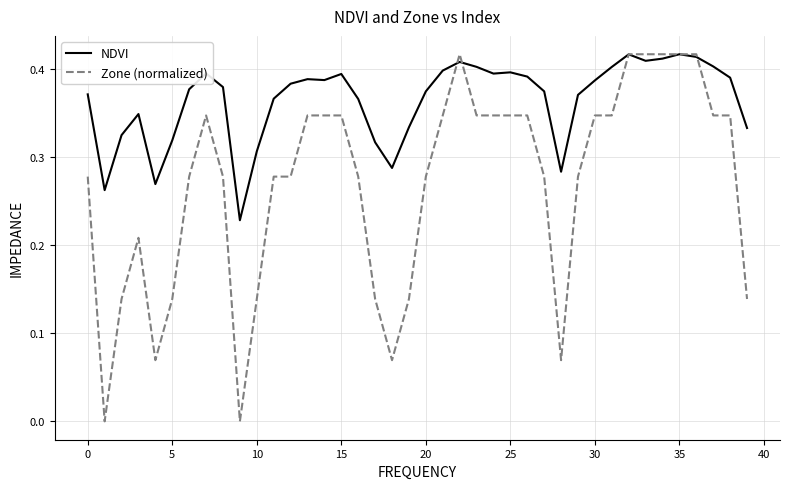

Which series has the largest total across all categories?

NDVI